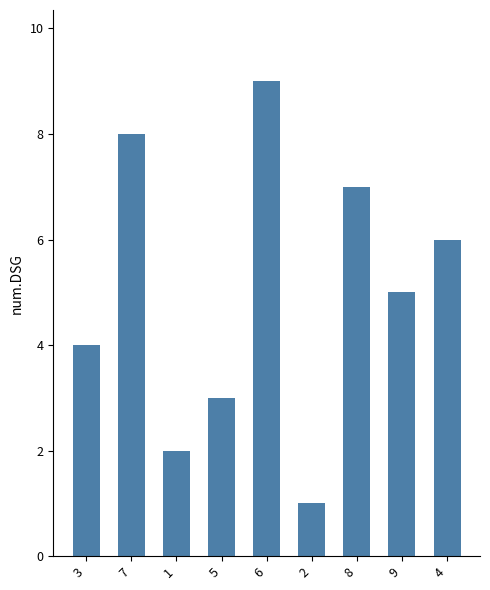

Which has a higher value, 5 or 7?

7